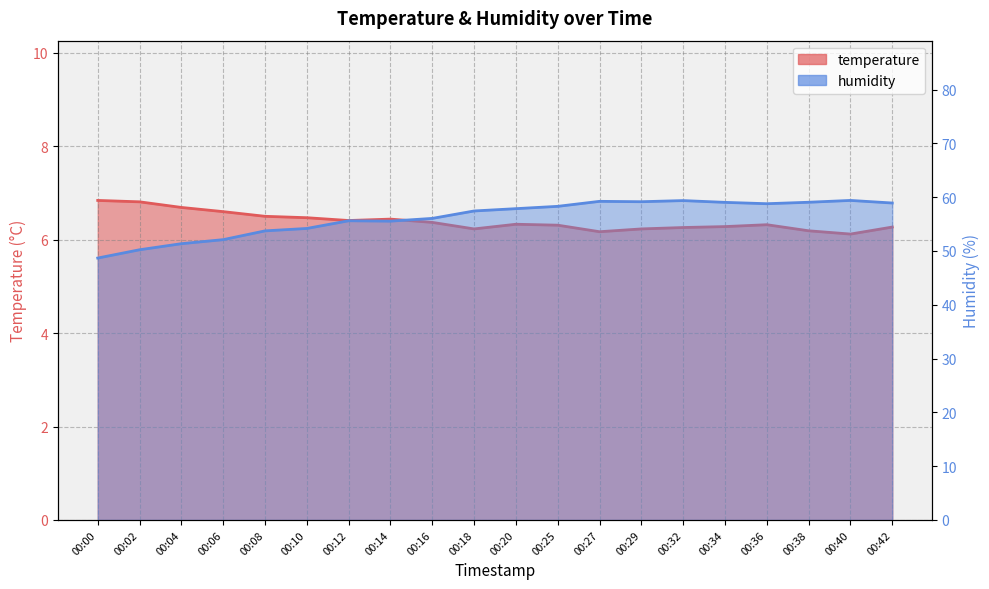

What is the difference between the humidity values at 00:27 and 00:20?

1.4